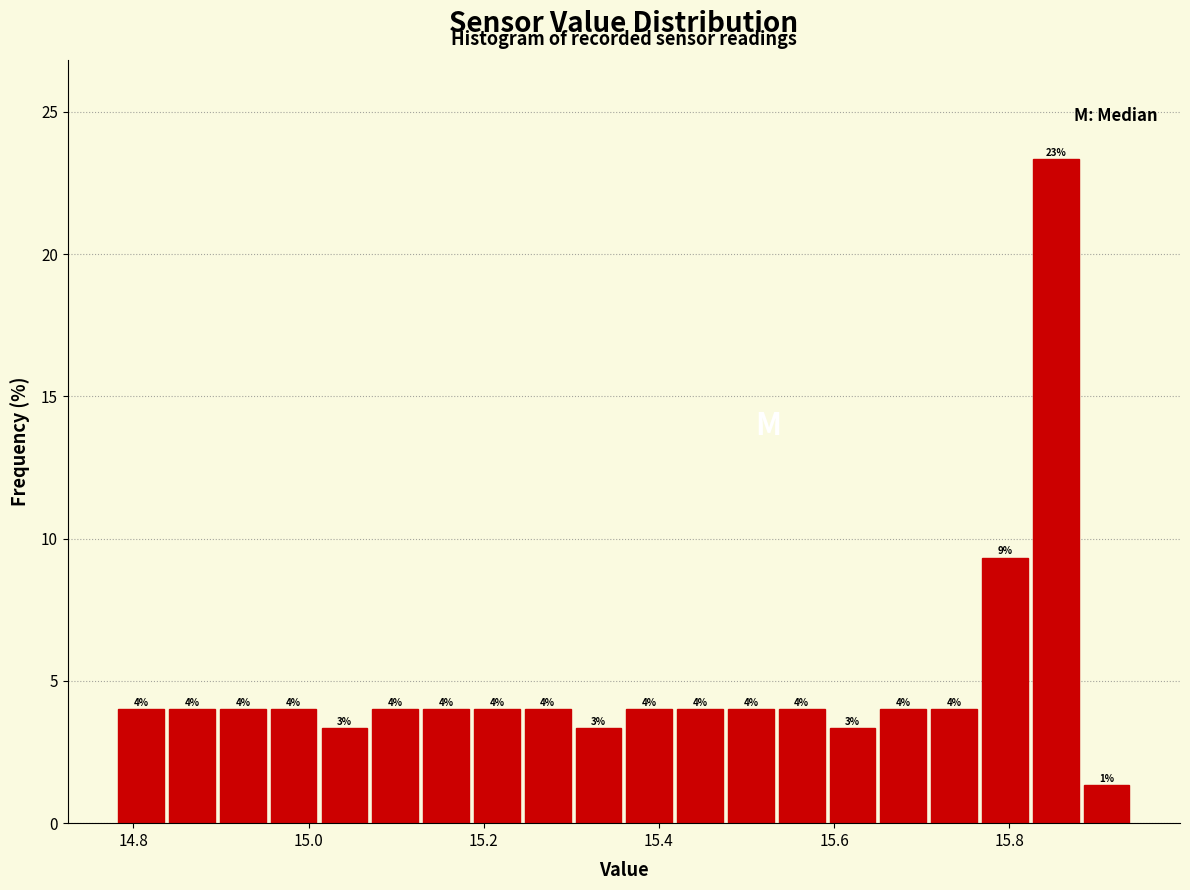

Around what value on the x-axis is the tallest bar? Give the approximate position of its centre, as read against the axis.

15.86